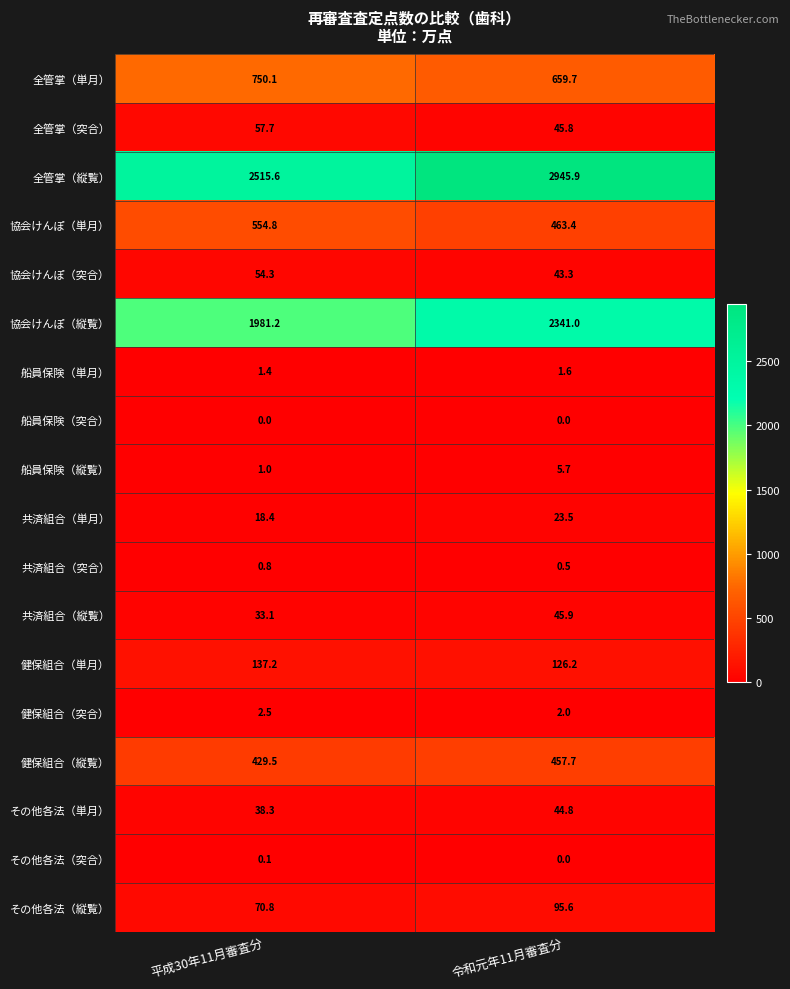

Which series has the widest spread of values?

全管掌（縦覧）